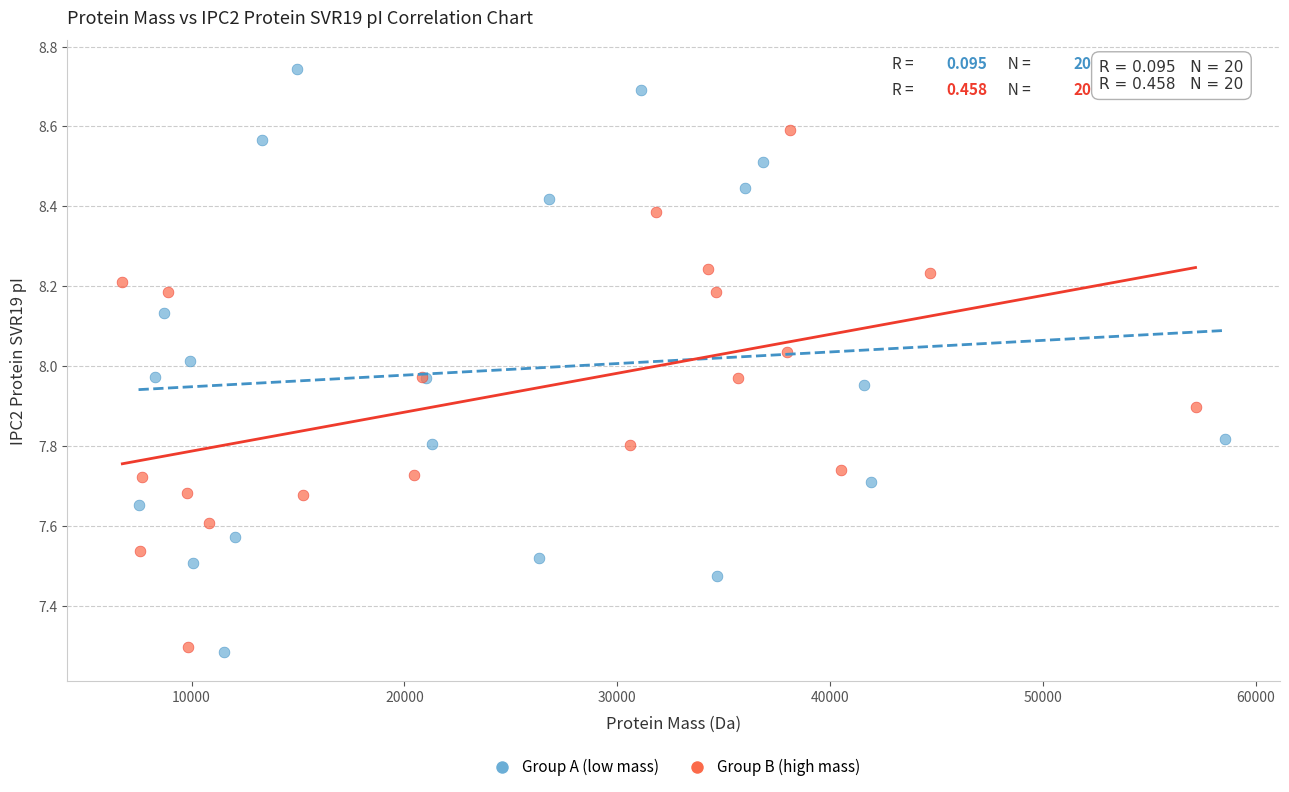

Which series has the widest spread of Y values?

Group A (low mass)